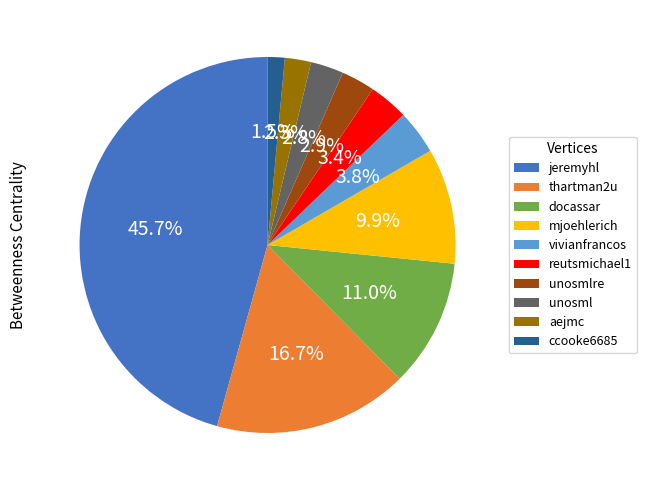

Approximately how many times larger is the value at thartman2u compared to mjoehlerich?

1.7